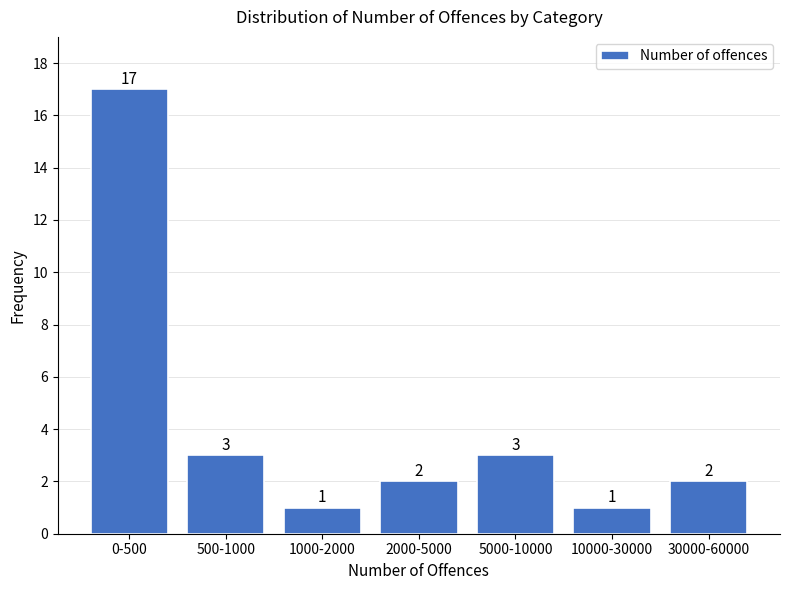

Reading left to right, transcribe all the data shown in this chart.

17	3	1	2	3	1	2